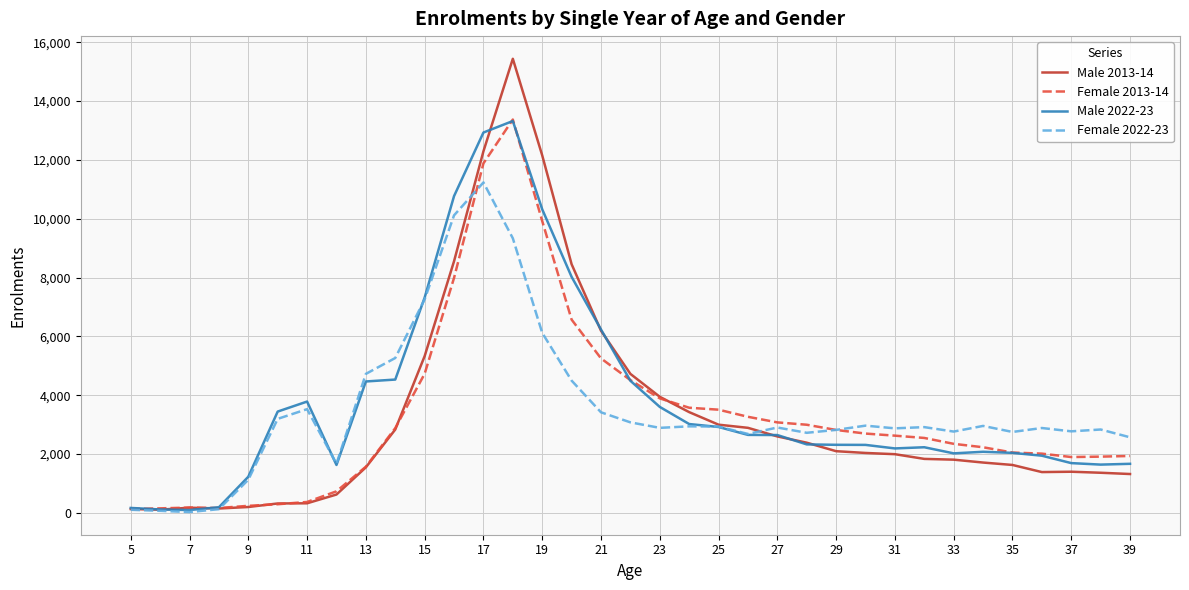

What is the maximum value shown in the chart?

15437